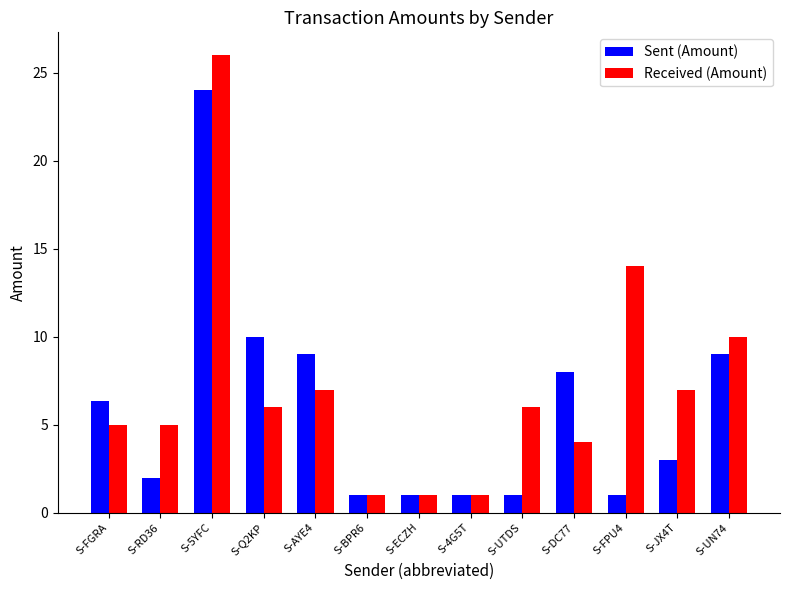

Where is Received (Amount) nearest to the value 13?

S-FPU4